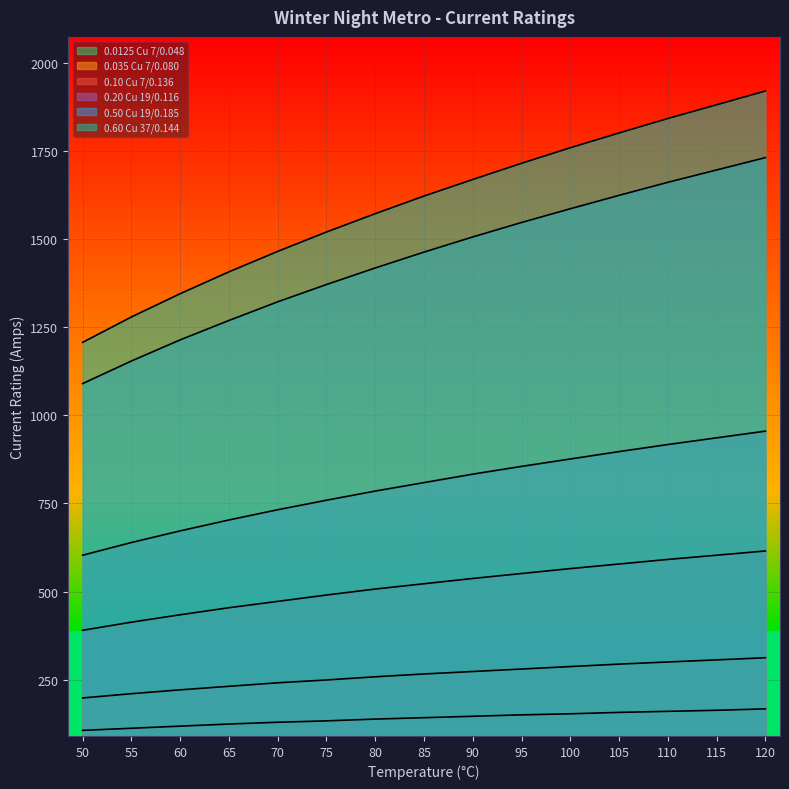

How many lines are shown in the chart?

6